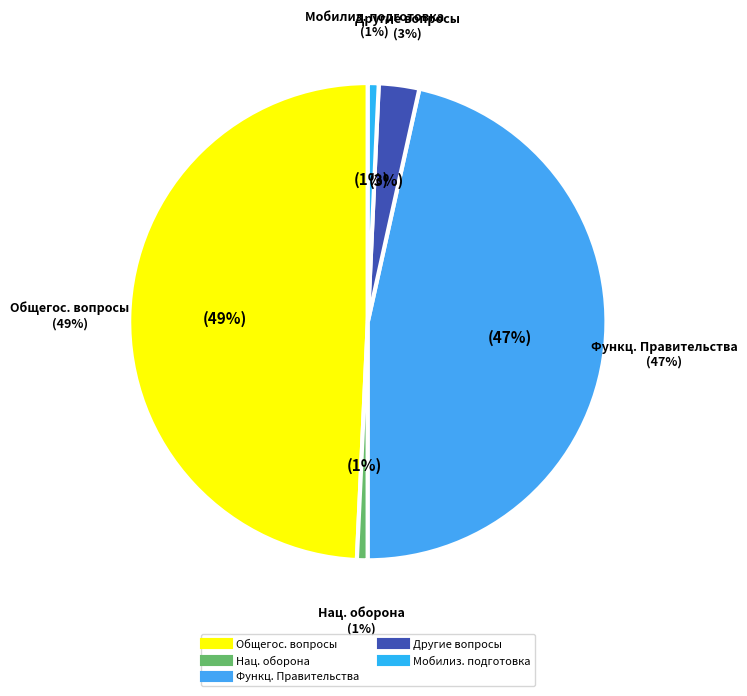

What portion of the pie excludes НАЦИОНАЛЬНАЯ ОБОРОНА?

99.3%